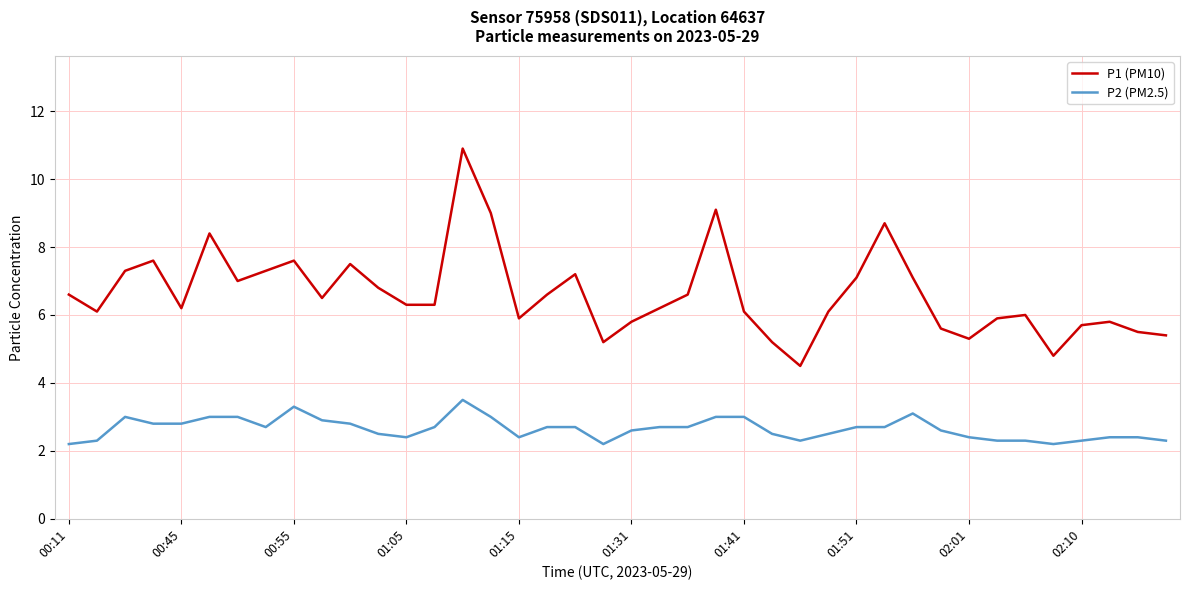

True or false: P2 (PM2.5) and P1 (PM10) intersect in this chart.

False